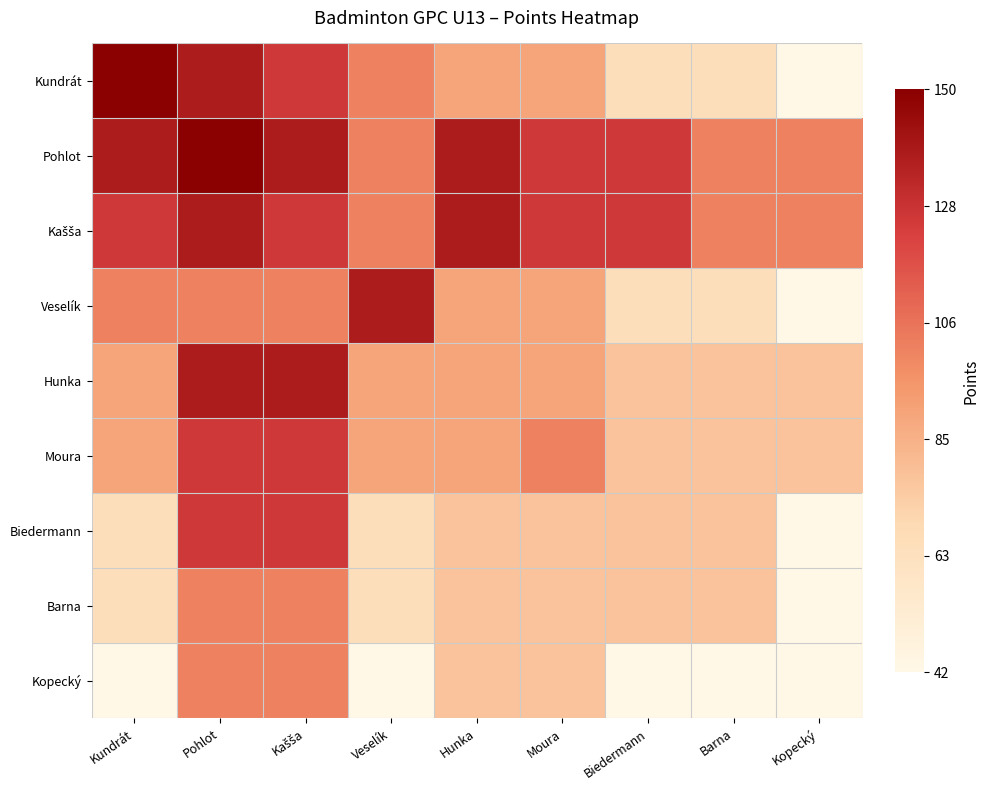

Which series has the largest total across all categories?

Pohlot